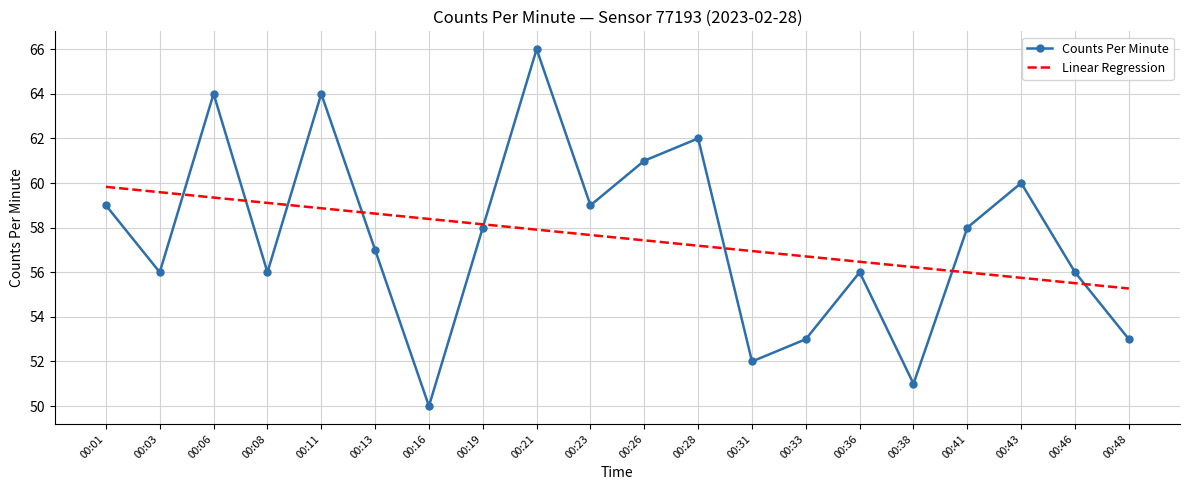

What are all the series names shown in the legend?

Counts Per Minute, Linear Regression